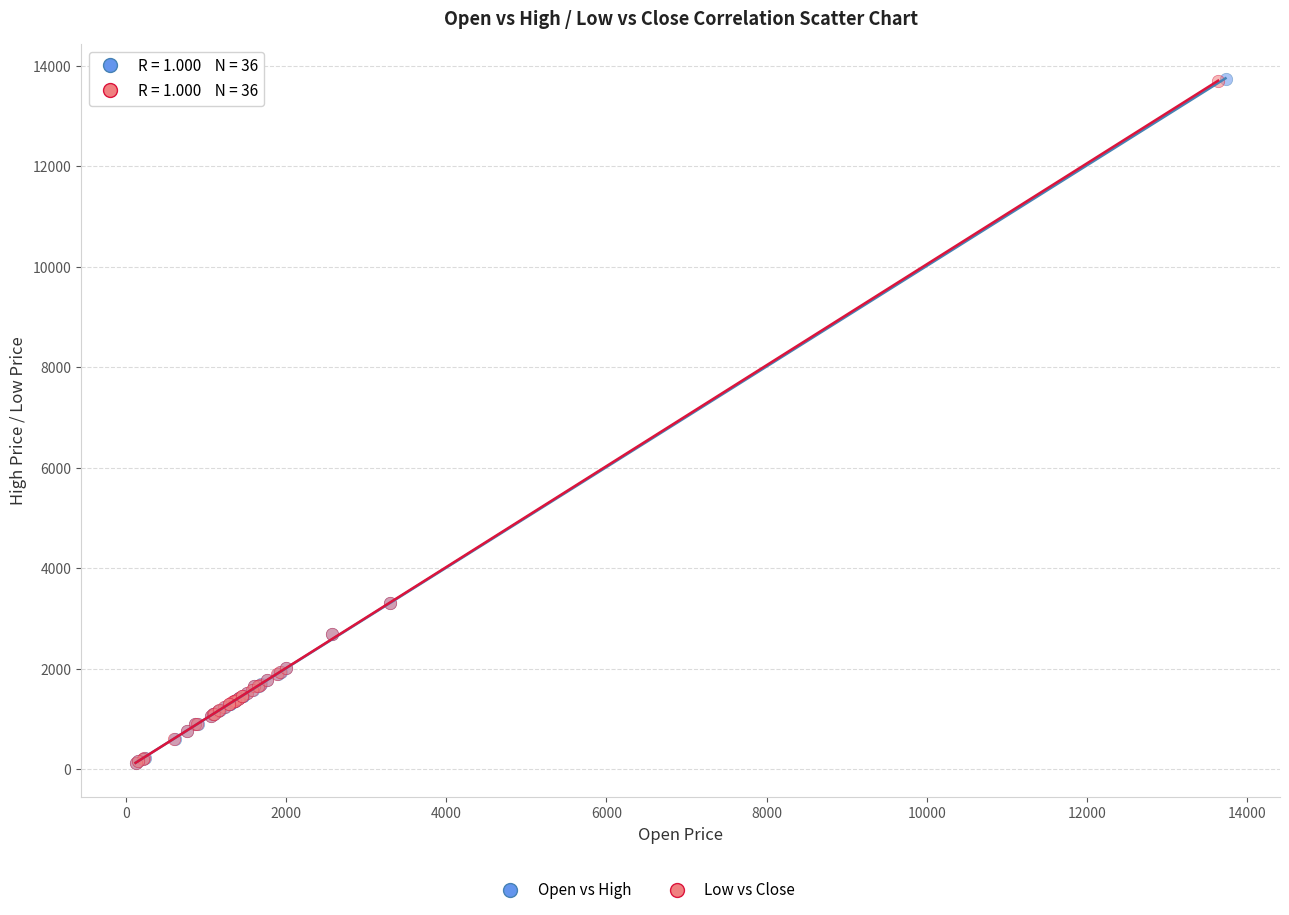

Which series has the largest Y range (max minus min)?

Open vs High